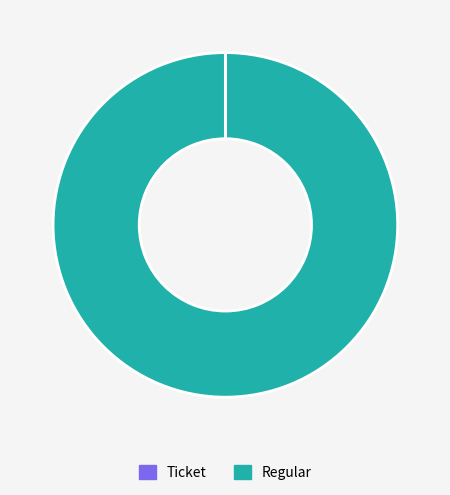

Which slice is the largest?

Regular